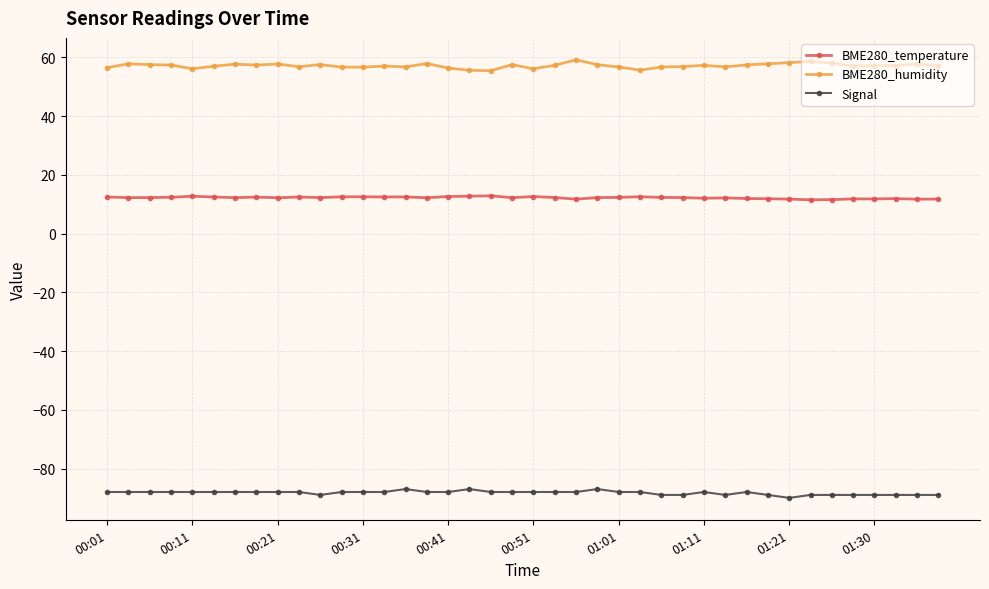

What is the average value of the BME280_temperature series?

12.2